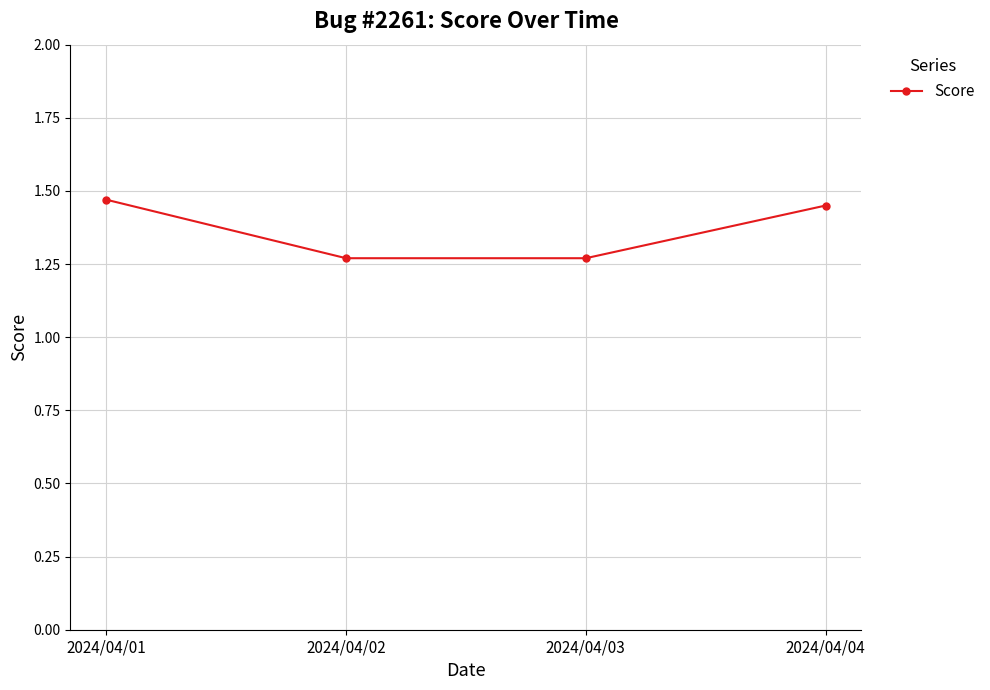

The value at 2024/04/03 is 1.7. True or false?

False